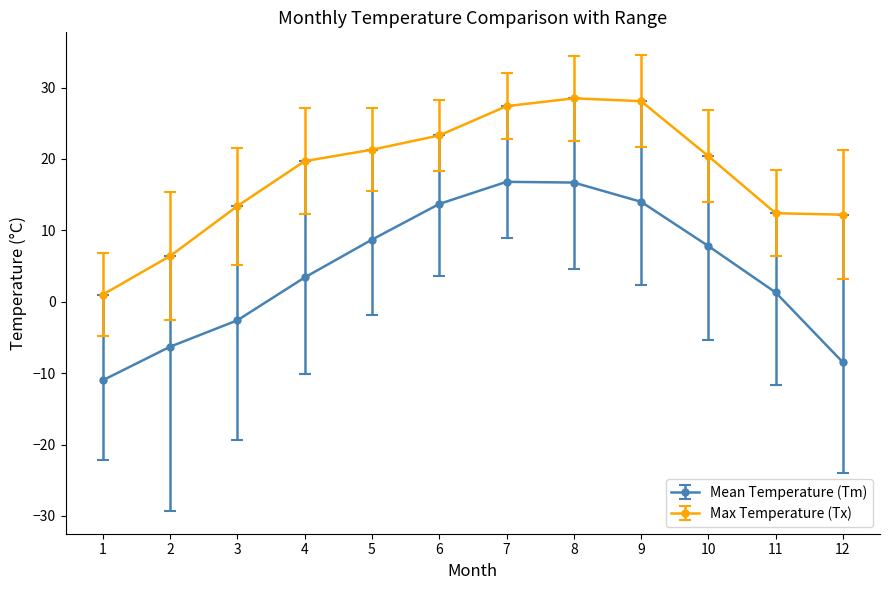

Which series has the largest range (max minus min)?

Mean Temperature (Tm)